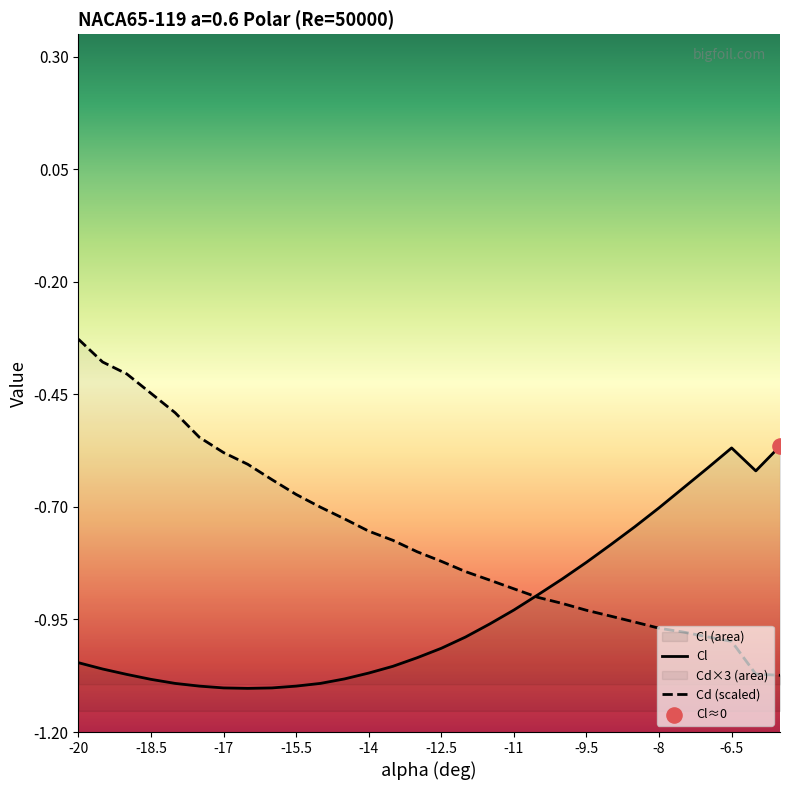

Is the value of Cd at -16.5 greater than the value of Cl at -5.5?

No